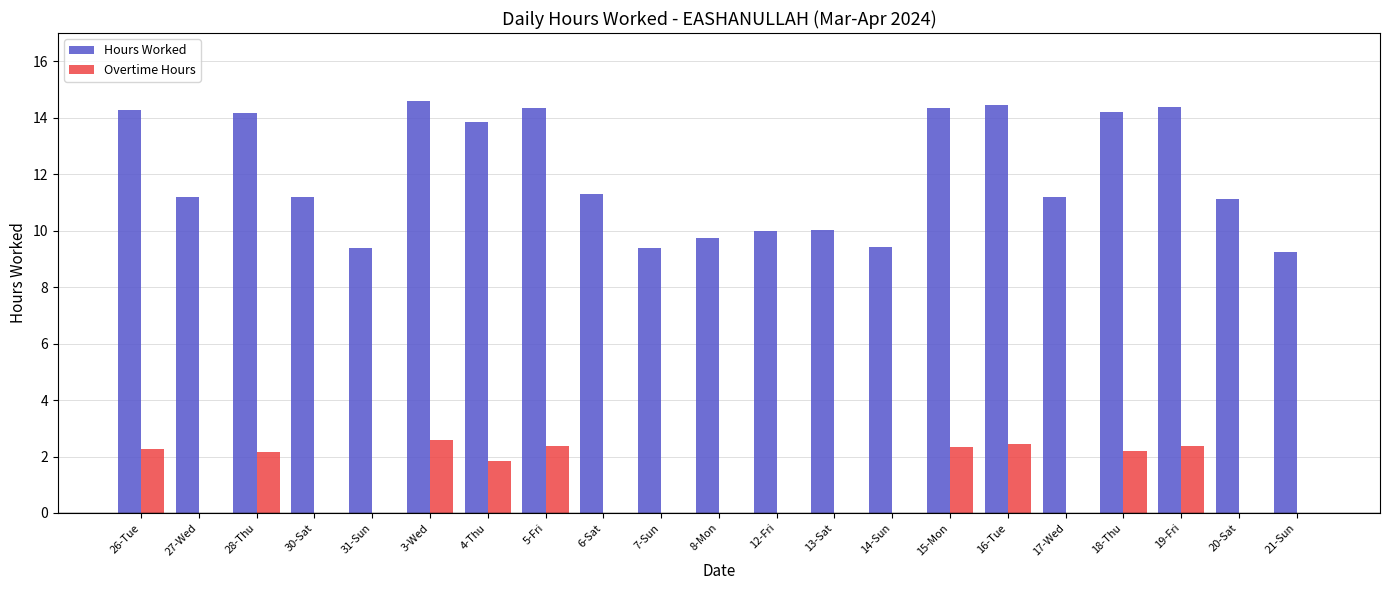

What is the highest value of the Overtime Hours series?

2.6